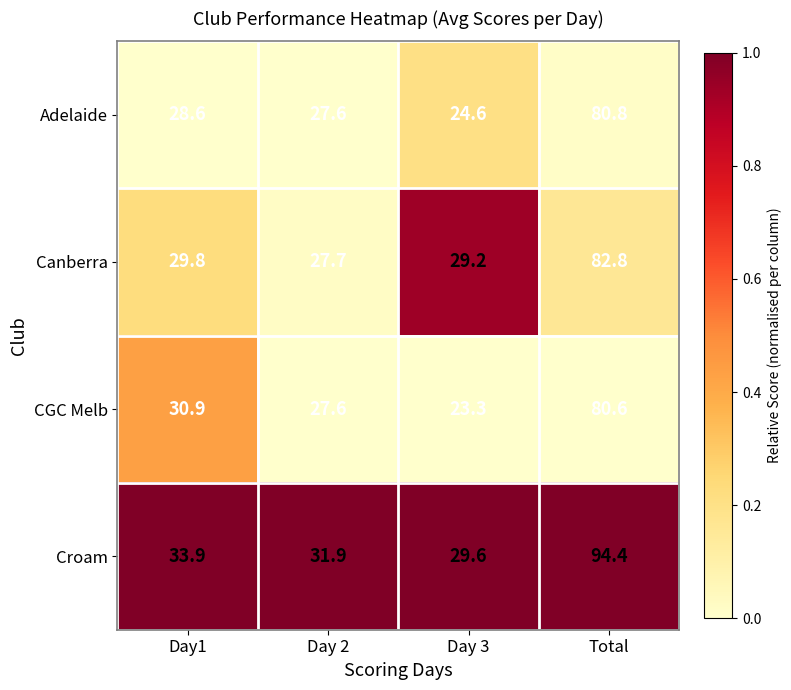

Which series has the widest spread of values?

Croam